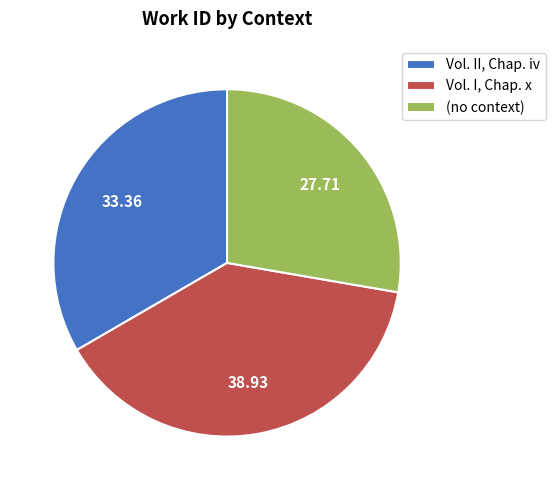

True or false: Vol. I, Chap. x accounts for 39% of the total.

True